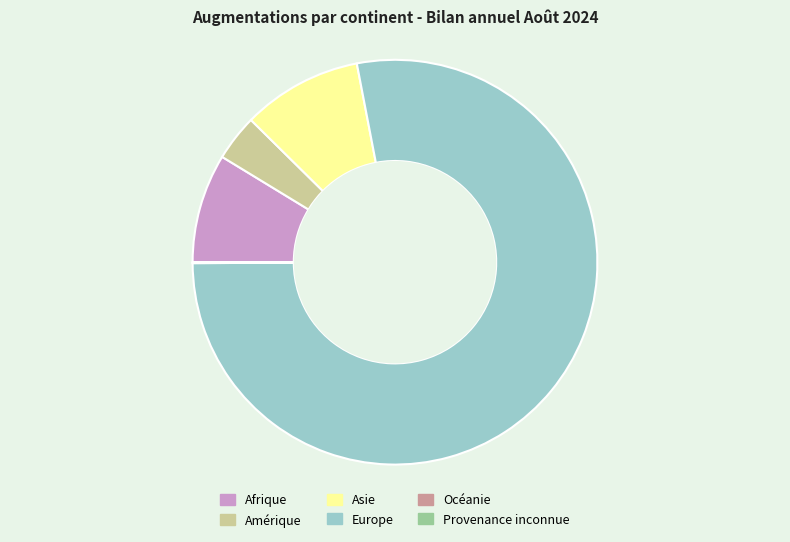

Approximately how many times larger is the value at Asie compared to Afrique?

1.1